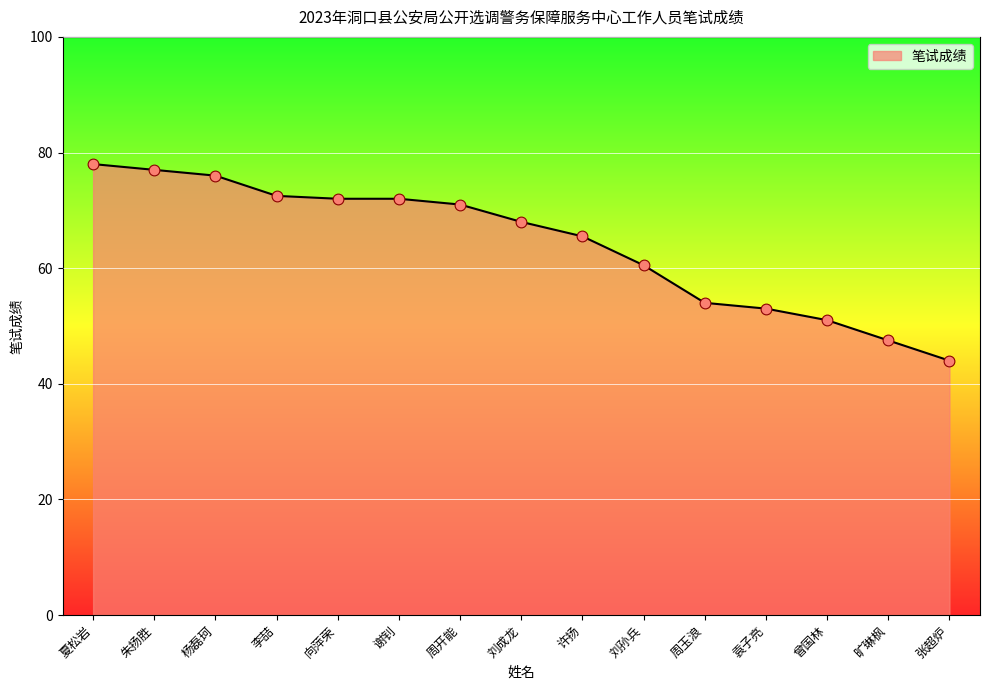

Which has a higher value, 刘成龙 or 旷琳枫?

刘成龙